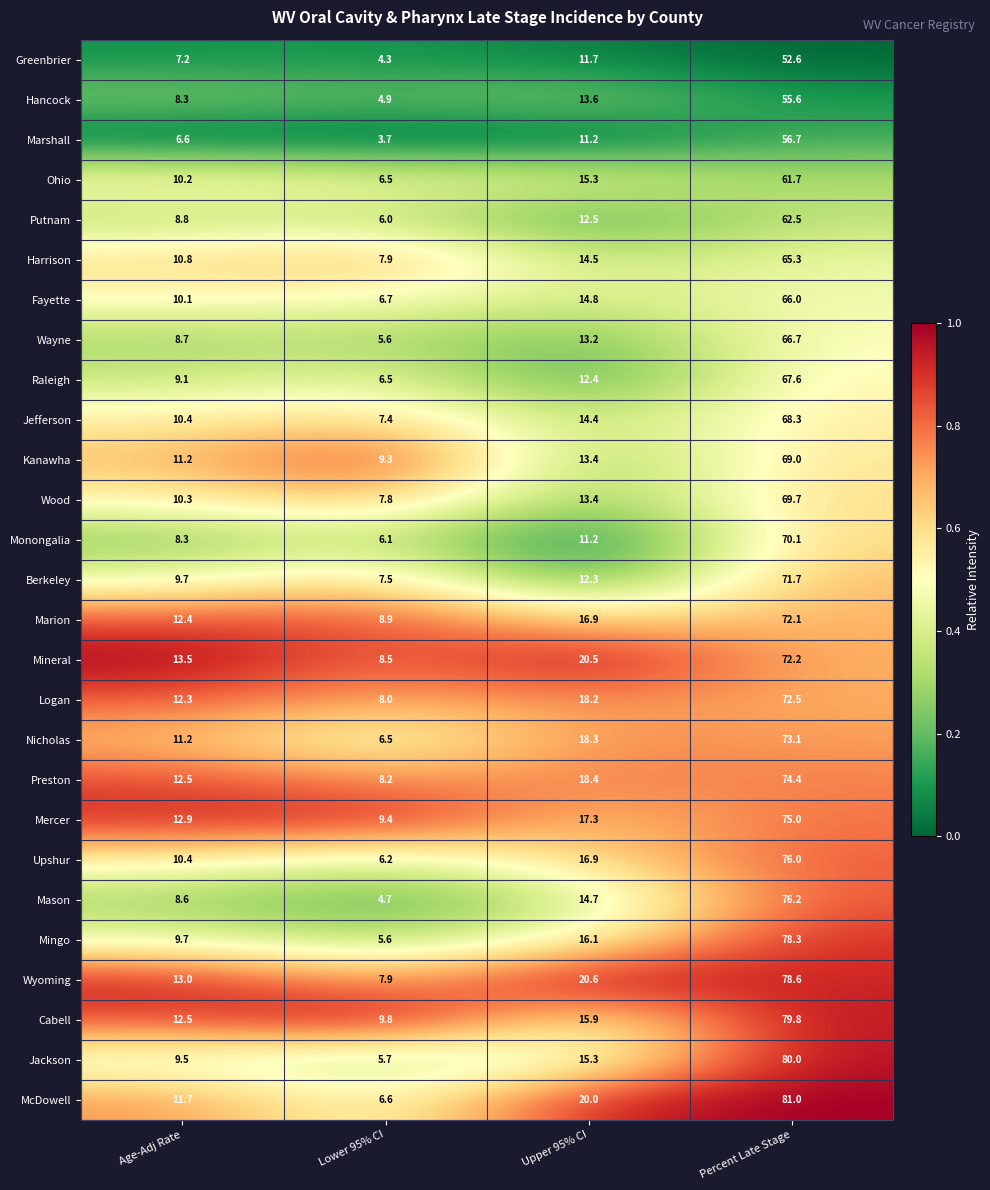

True or false: Mingo has a value of 78.3 at Percent Late Stage.

True